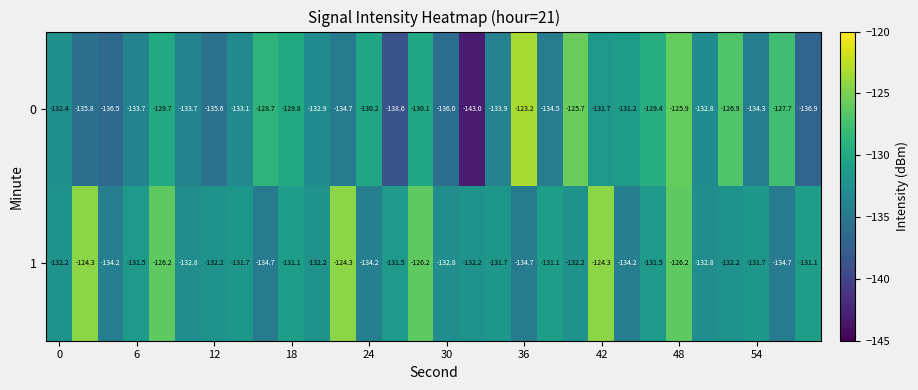

What is the difference between the second highest and second lowest values in the 1 series?

10.4